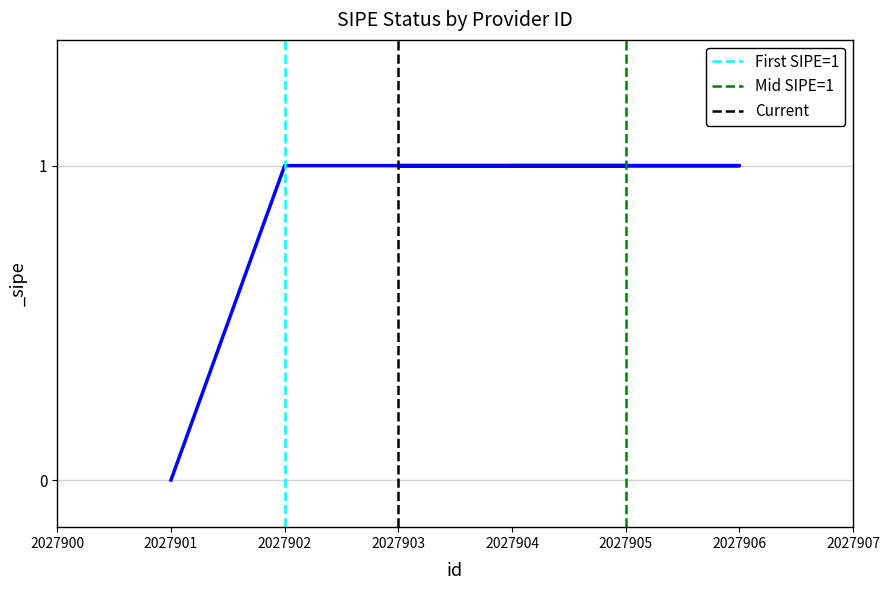

Is this an area chart (filled region under the line)?

No